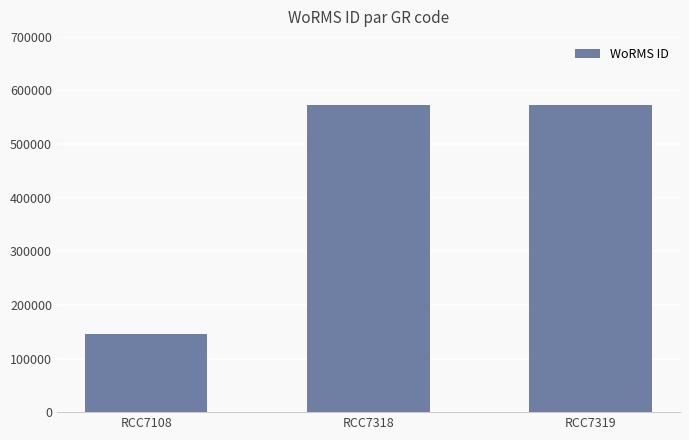

Are the bars grouped side by side (vs. stacked)?

No